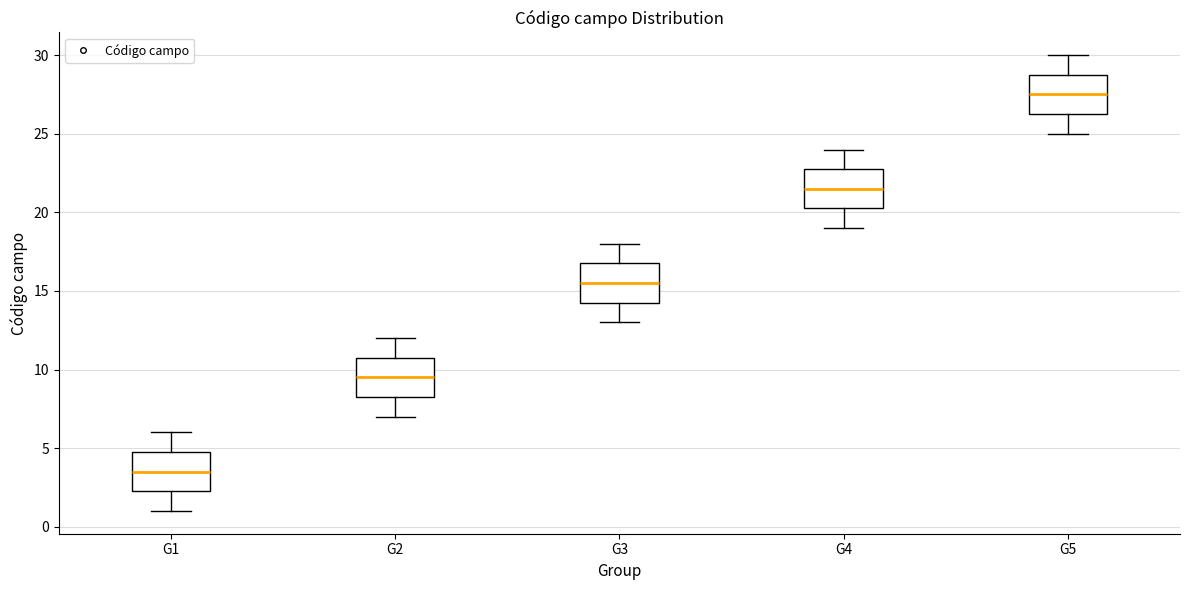

Where is the upper edge of the box for G1 on the y-axis? The values are not printed on the chart, so give them approximately, as read against the axis.

5.0